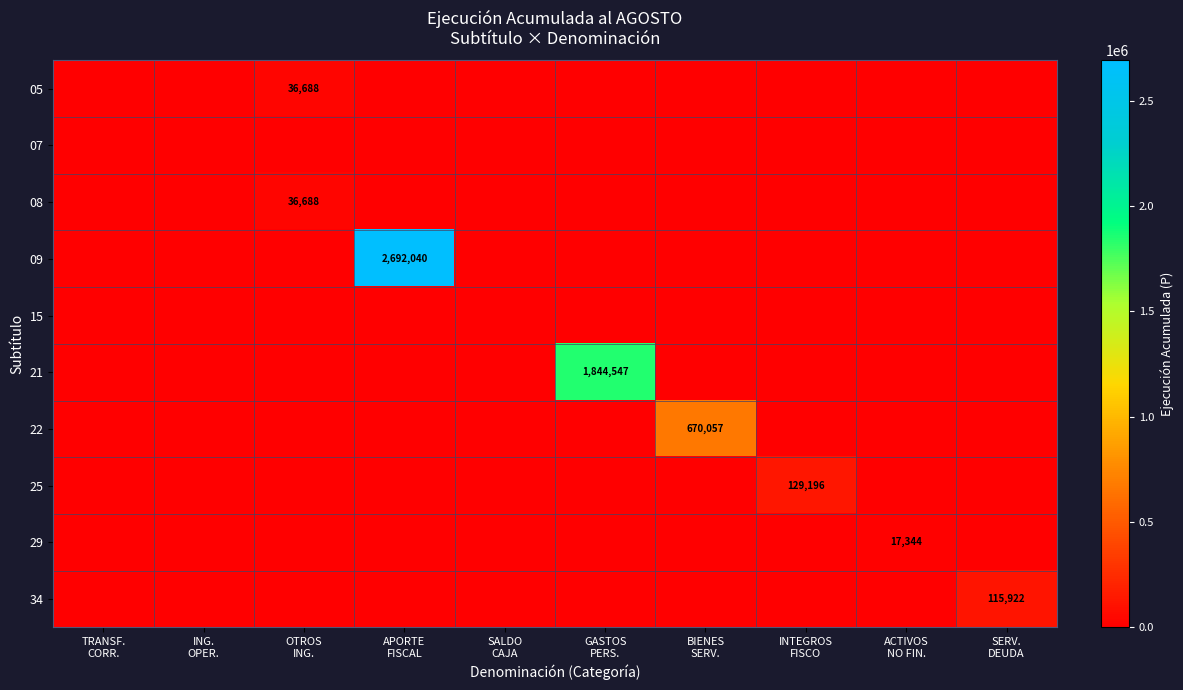

Is it true that 05 equals 0 at BIENES SERV.?

True